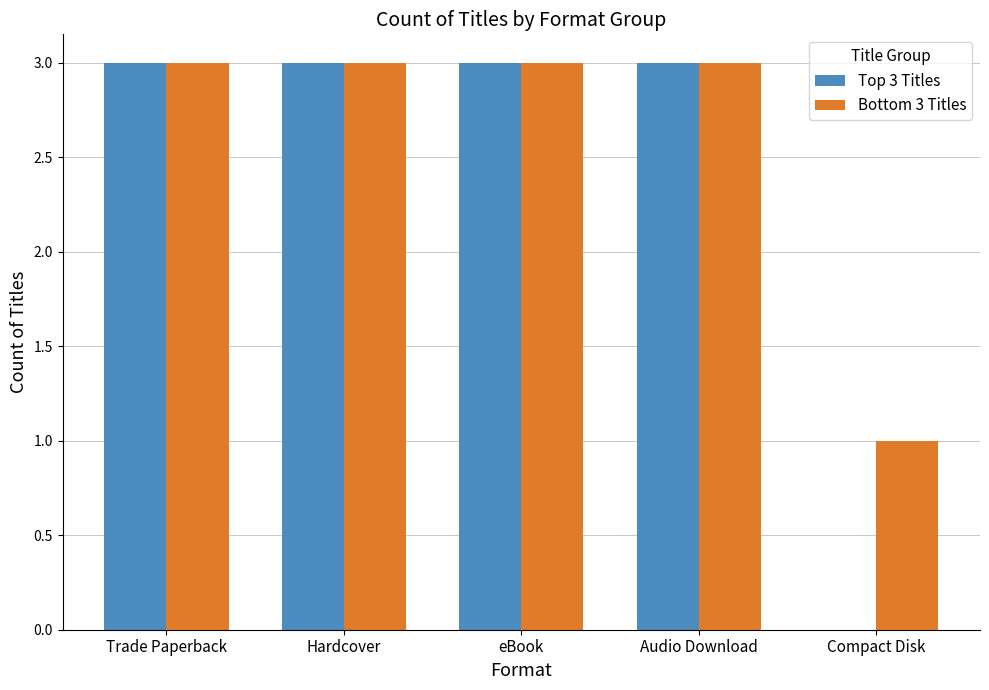

Reading left to right, list all the values displayed in this chart.

Top 3 Titles: Trade Paperback=3	Hardcover=3	eBook=3	Audio Download=3	Compact Disk=0
Bottom 3 Titles: Trade Paperback=3	Hardcover=3	eBook=3	Audio Download=3	Compact Disk=1